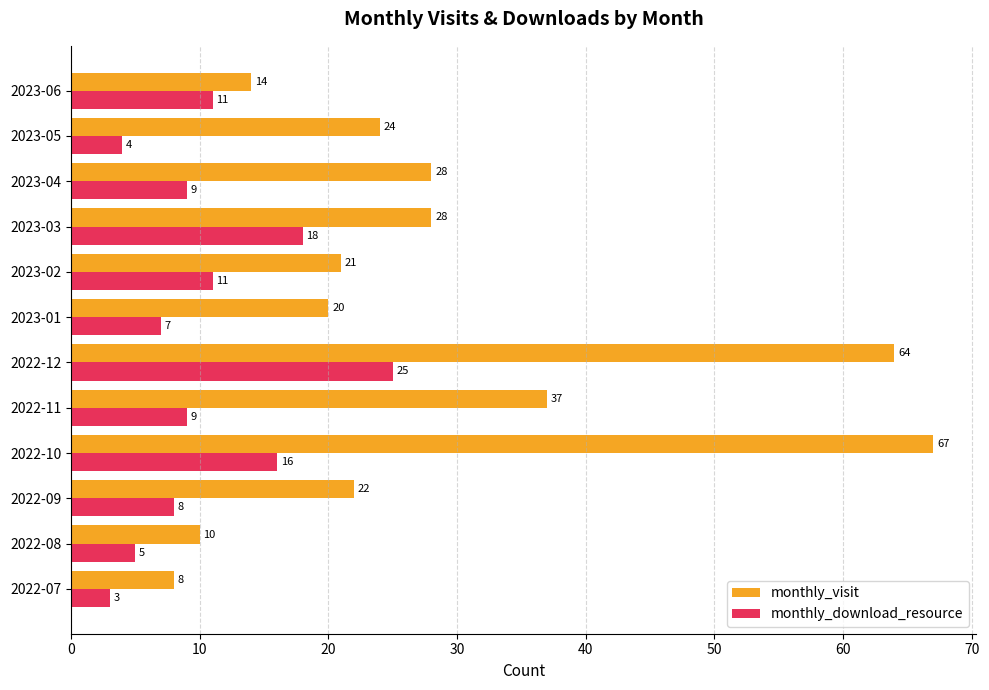

The value of monthly_download_resource at 2023-02 is 19. True or false?

False